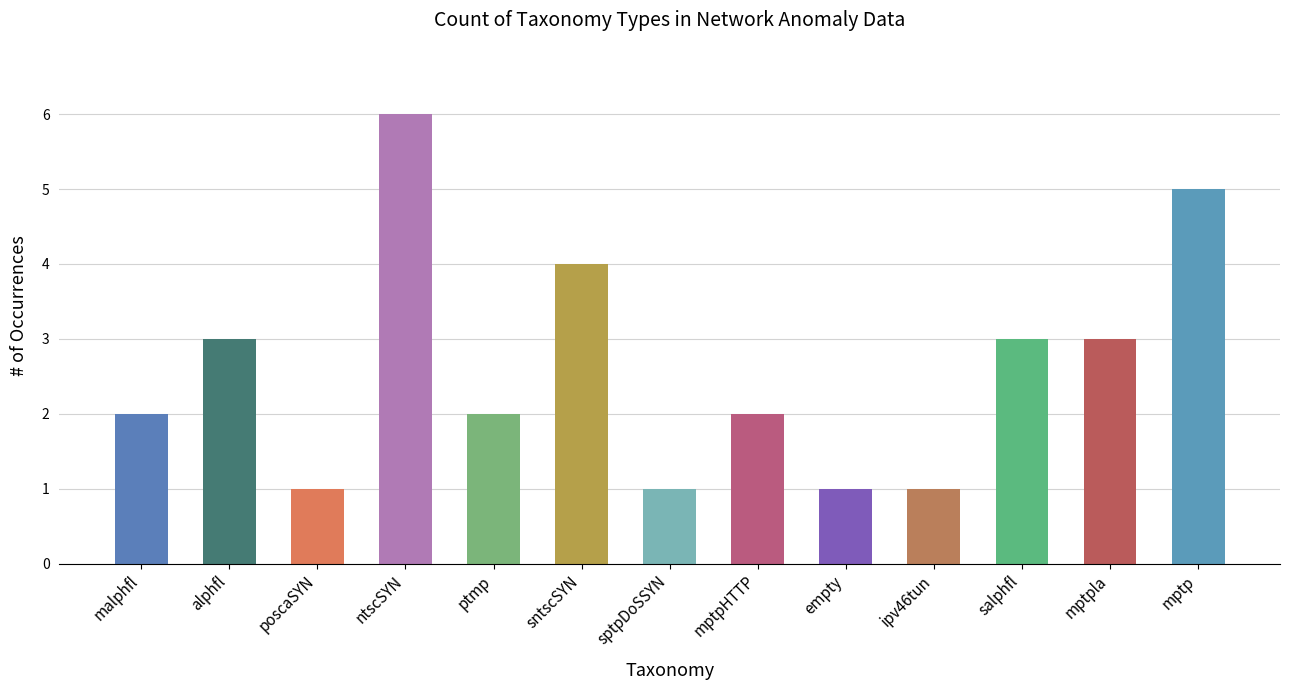

Read the value at mptpHTTP.

2